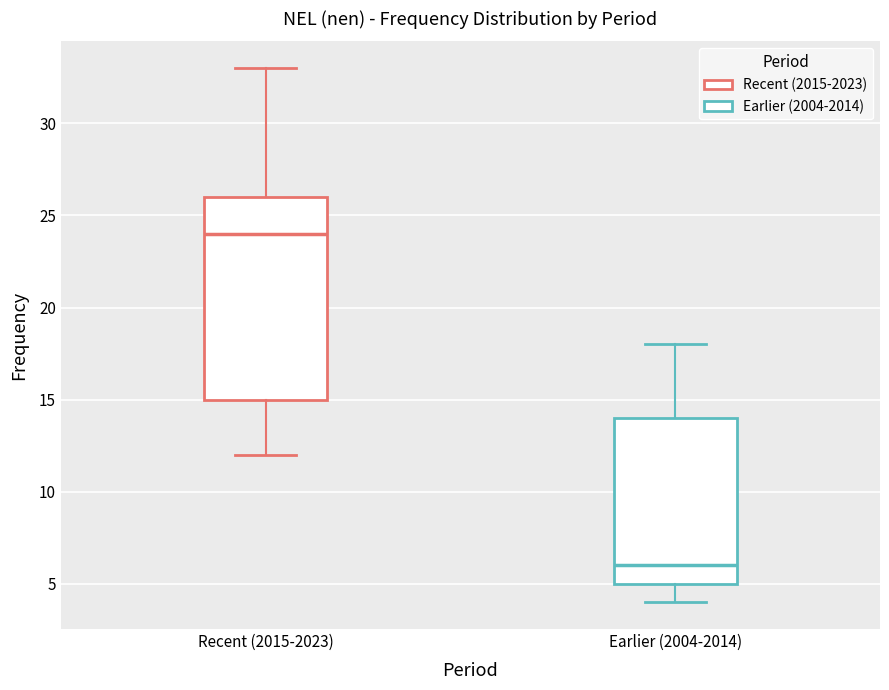

Which box's median line is the lowest?

Earlier (2004-2014)